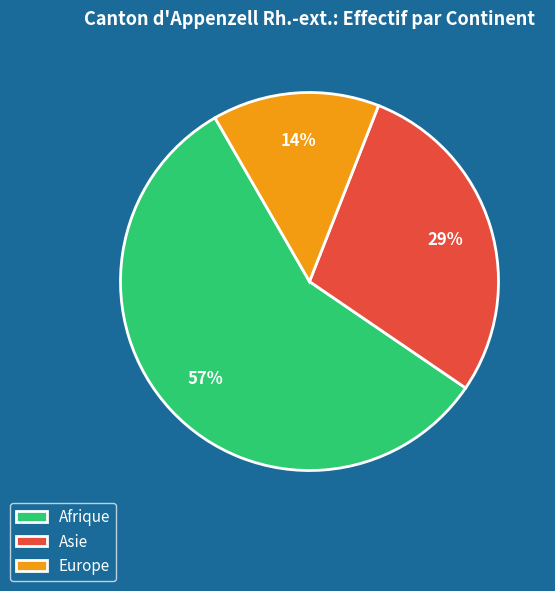

What is the ratio of the value at Europe to the value at Asie?

0.5